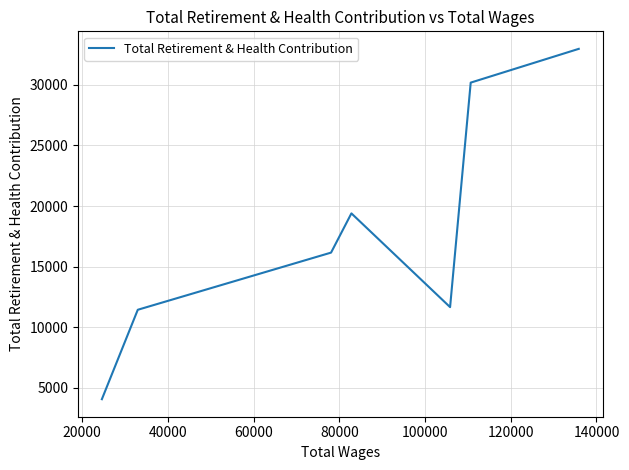

Approximately how many times larger is the value at 60000 compared to 20000?

0.6